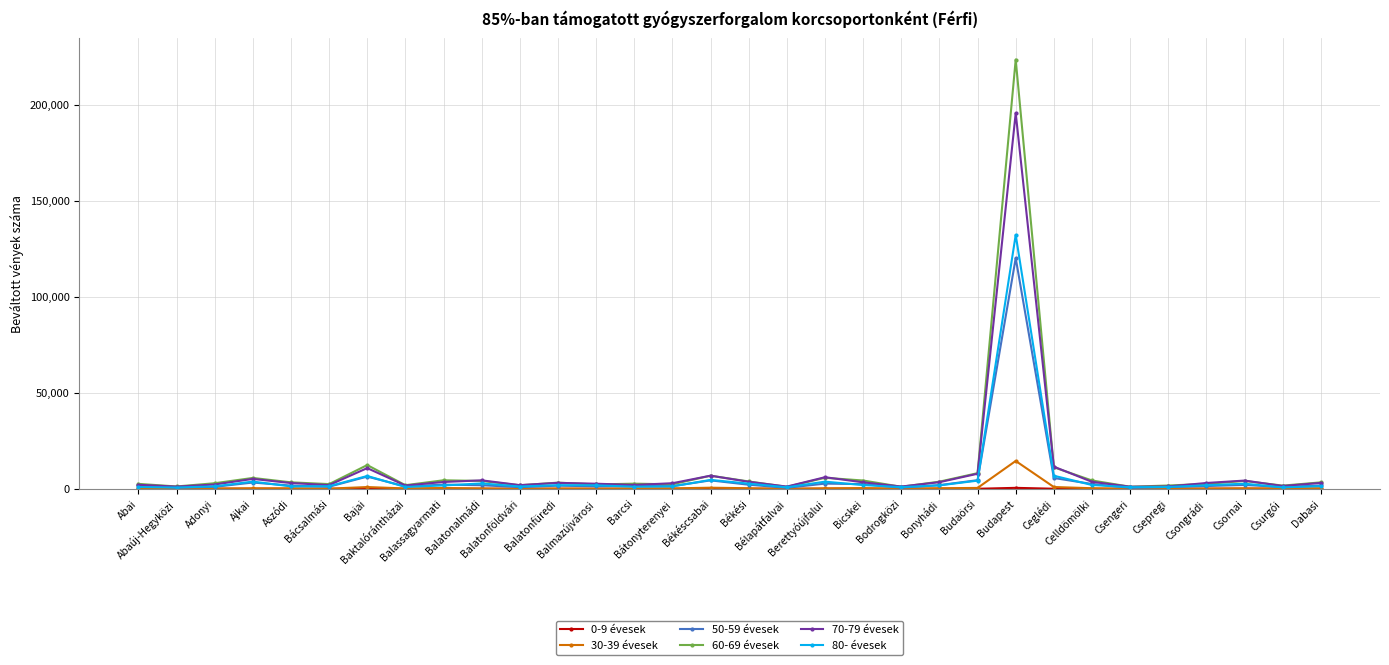

What is the spread (max minus min) of values at Balatonfüredi?

3215